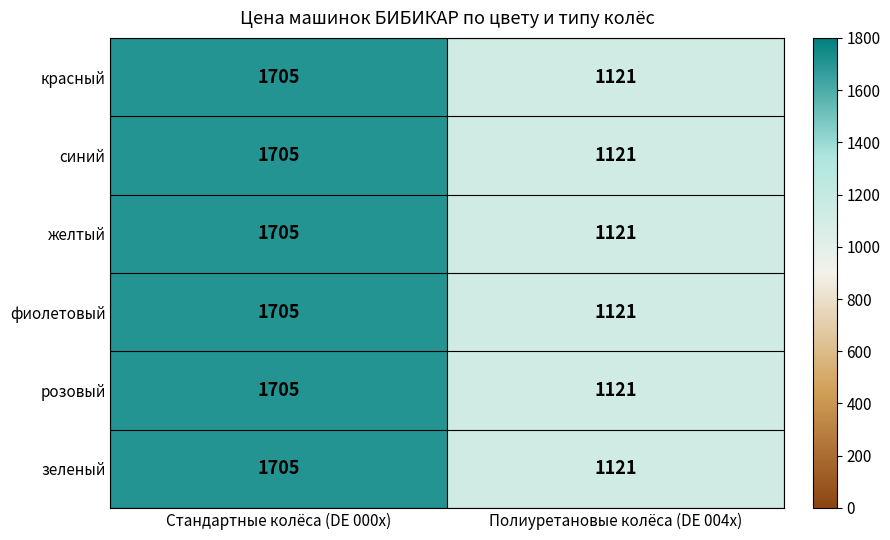

Which category has the highest value in the красный series?

Стандартные колёса (DE 000x)